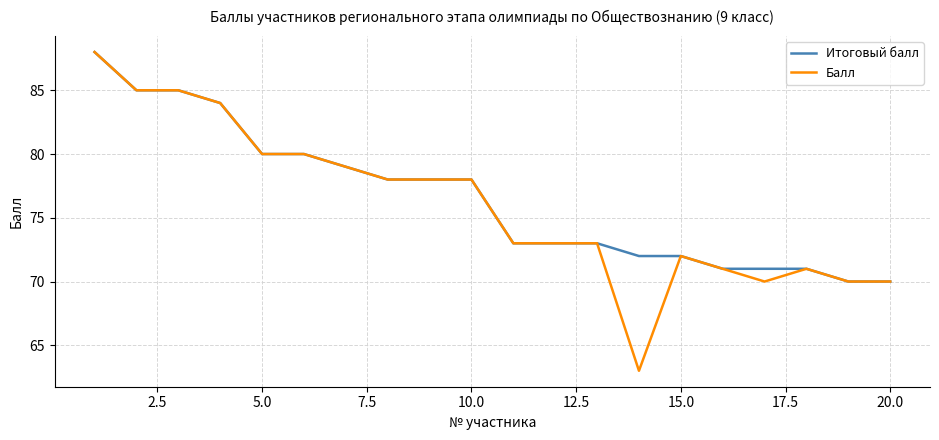

What is the minimum value shown in the chart?

63